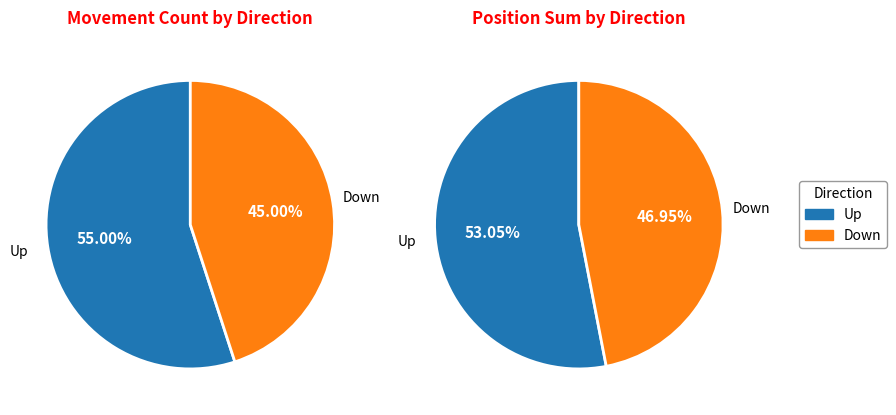

Is Down the majority of the pie?

No